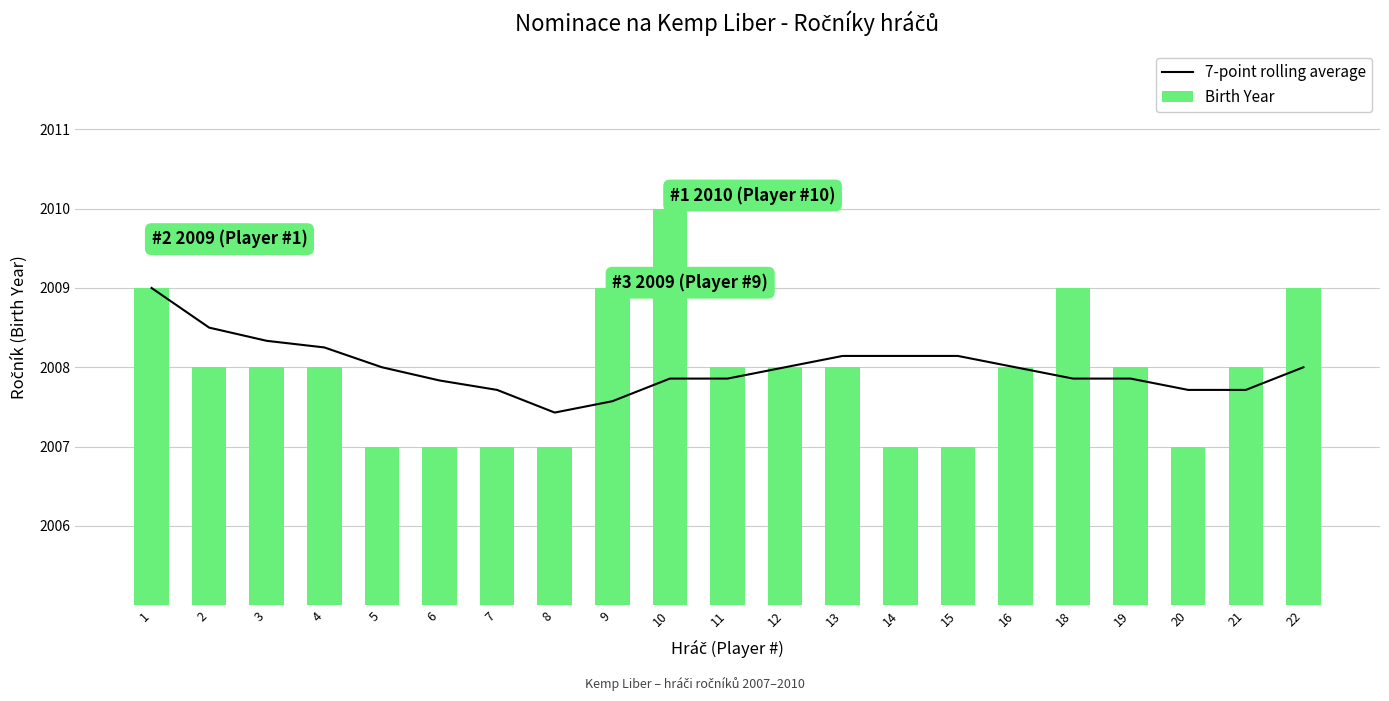

Which has a higher value, 9 or 6?

6